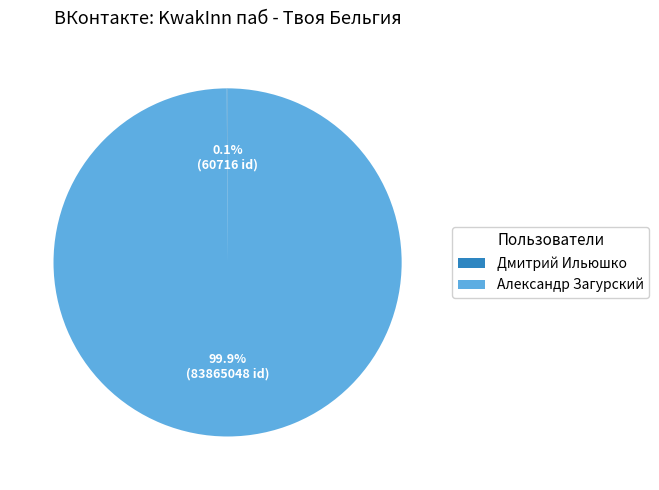

Which category has the biggest portion of the pie?

Александр Загурский